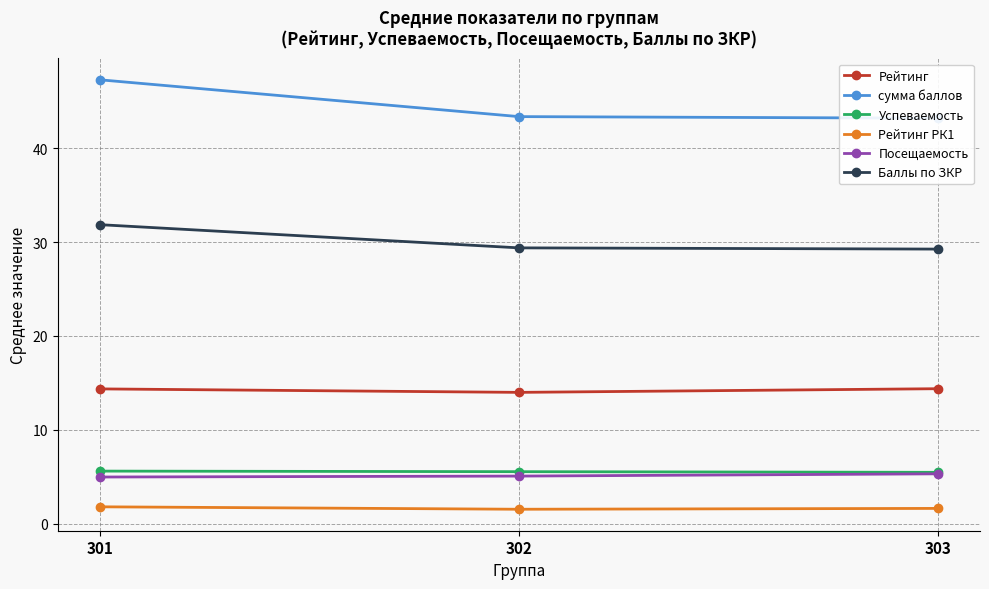

What is the lowest value of the Посещаемость series?

5.0